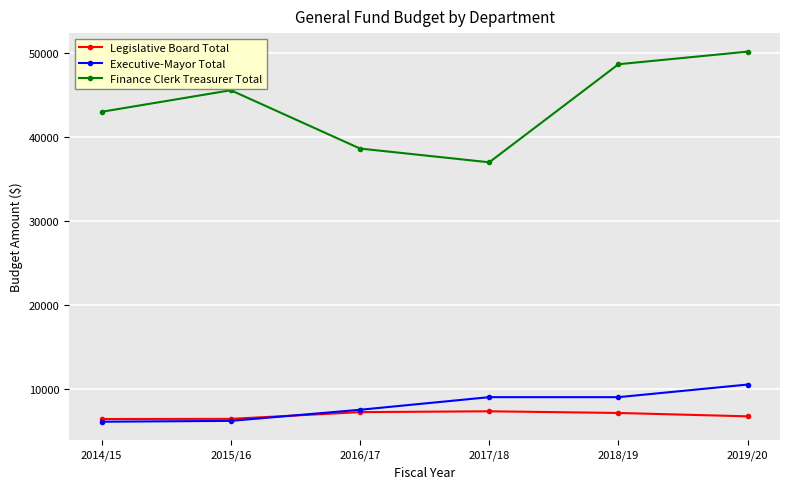

Is the value of Legislative Board Total at 2017/18 greater than the value of Executive-Mayor Total at 2017/18?

No